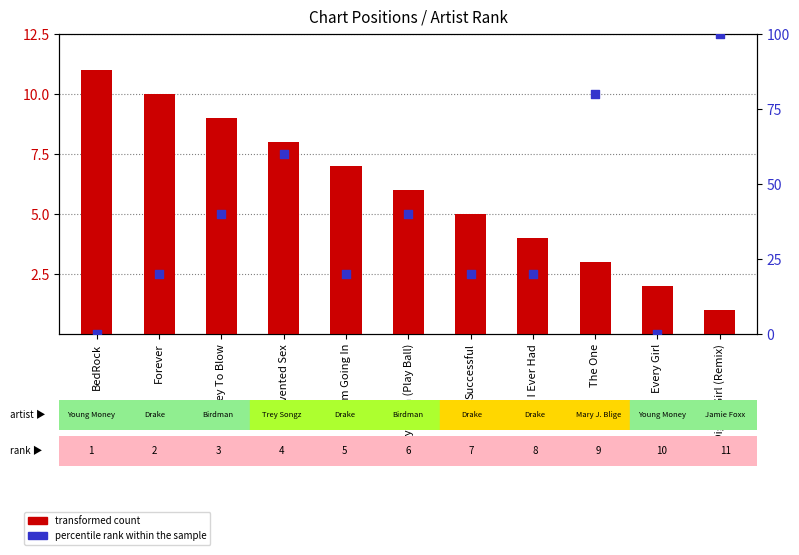

What are all the series names shown in the legend?

transformed count, percentile rank within the sample